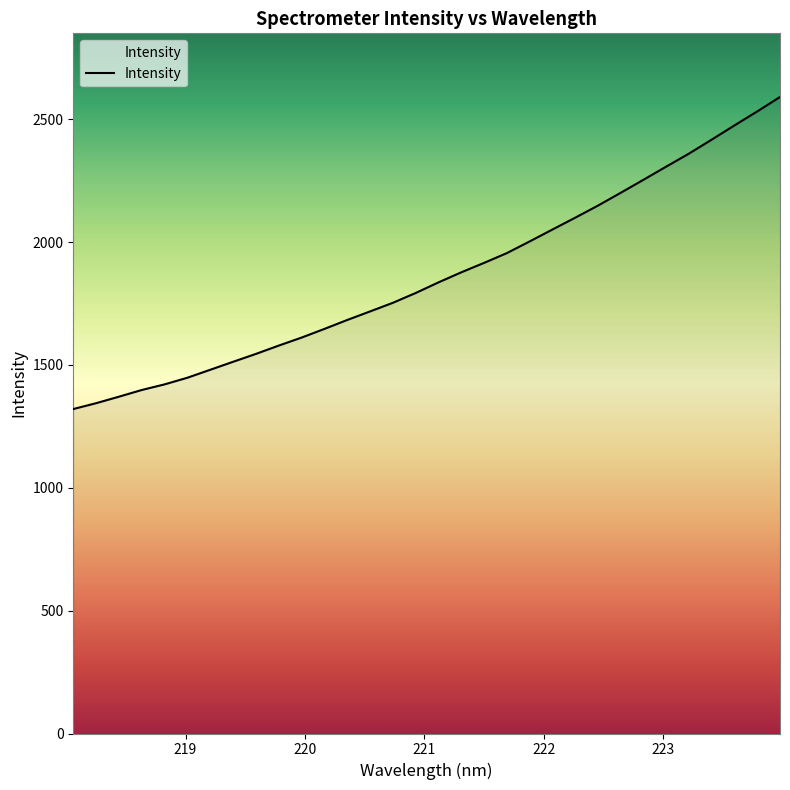

What is the minimum value shown in the chart?

1320.3